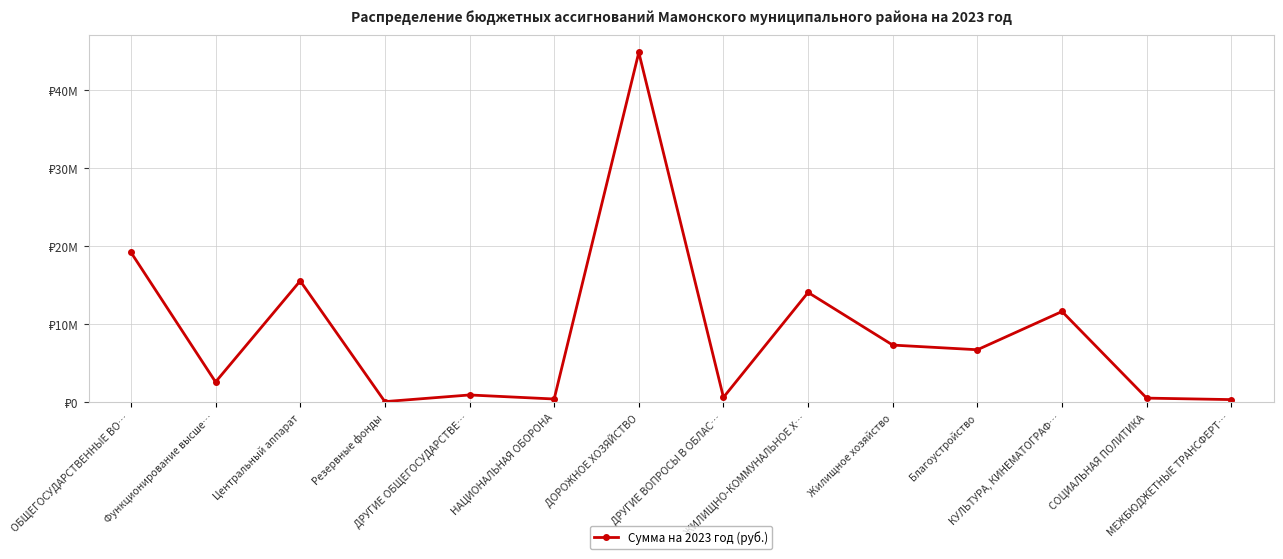

Approximately how many times larger is the value at ДРУГИЕ ВОПРОСЫ В ОБЛАС… compared to Благоустройство?

0.1